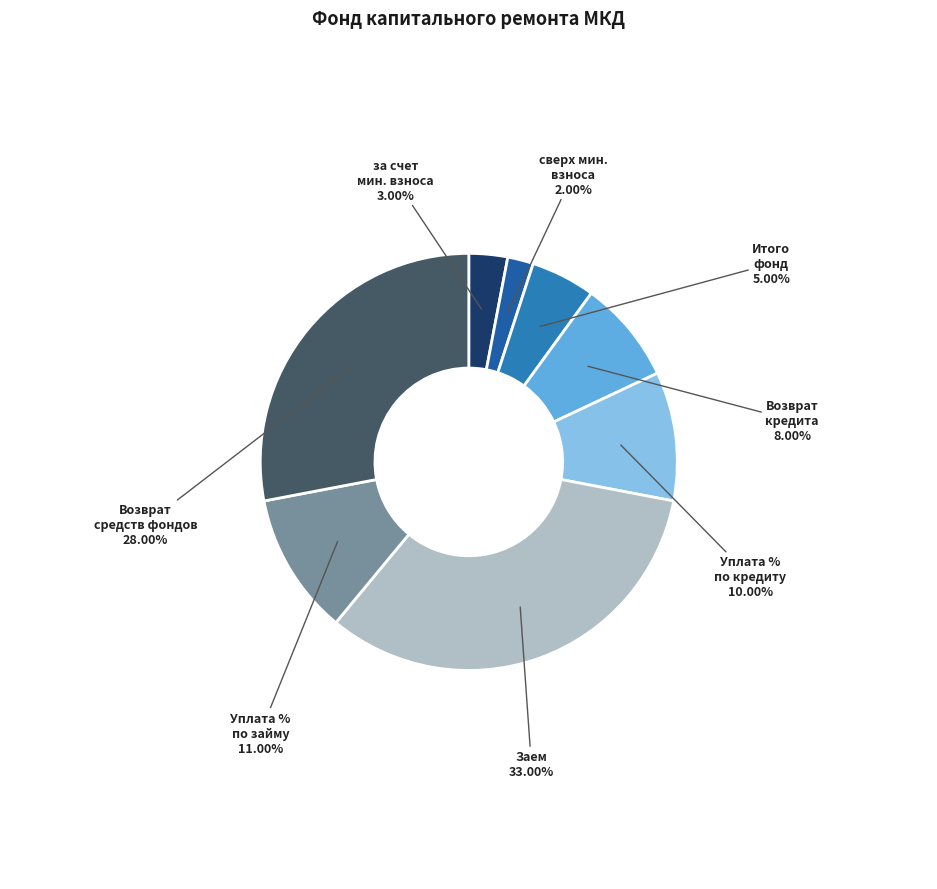

Which has a higher value, Уплата % по кредиту or Заем?

Заем